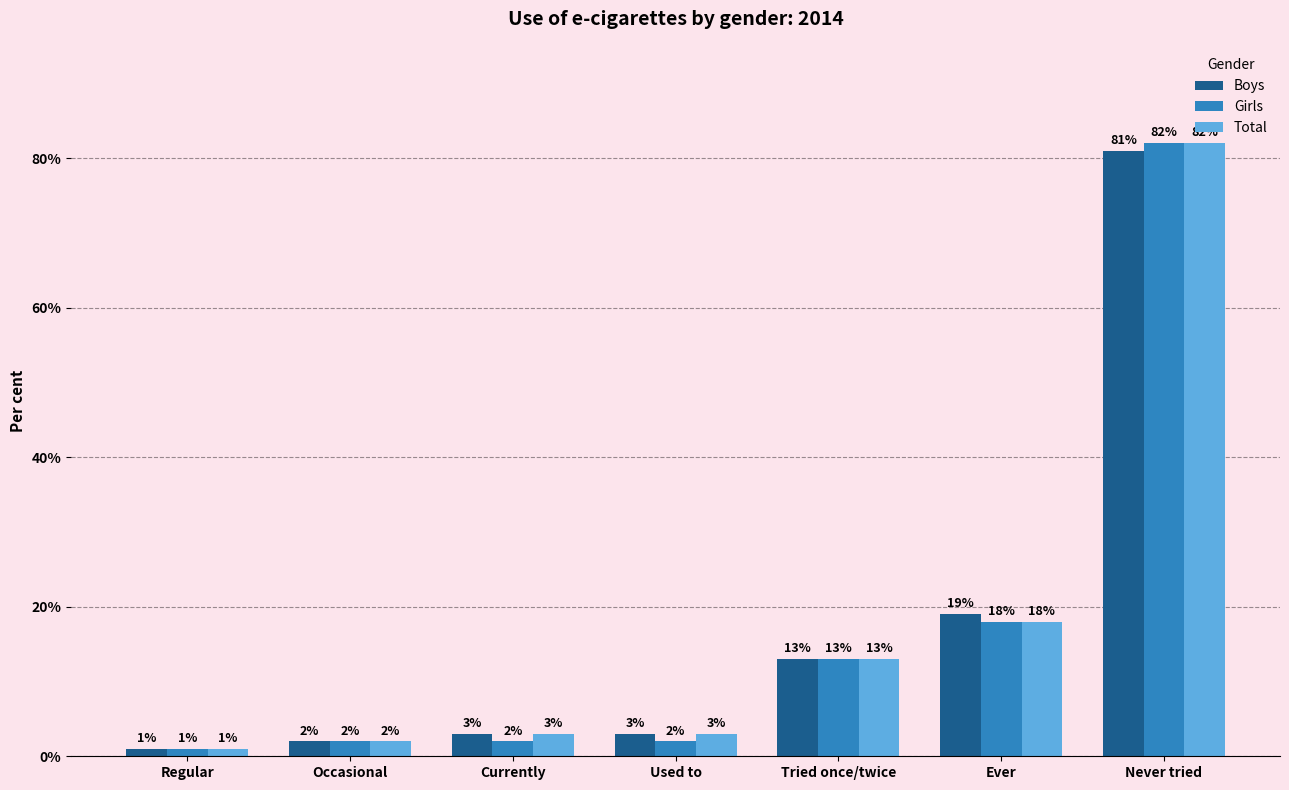

What is the highest value of the Total series?

82